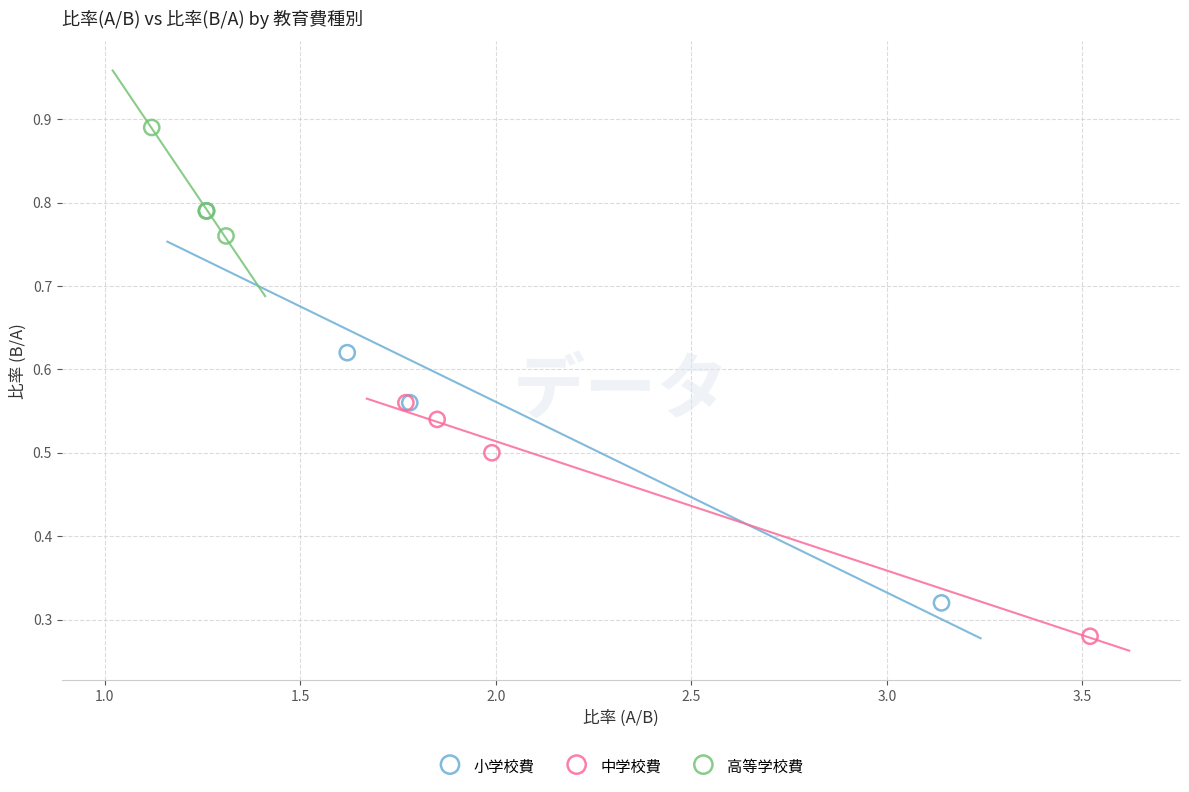

Which series contains the lowest Y value?

中学校費